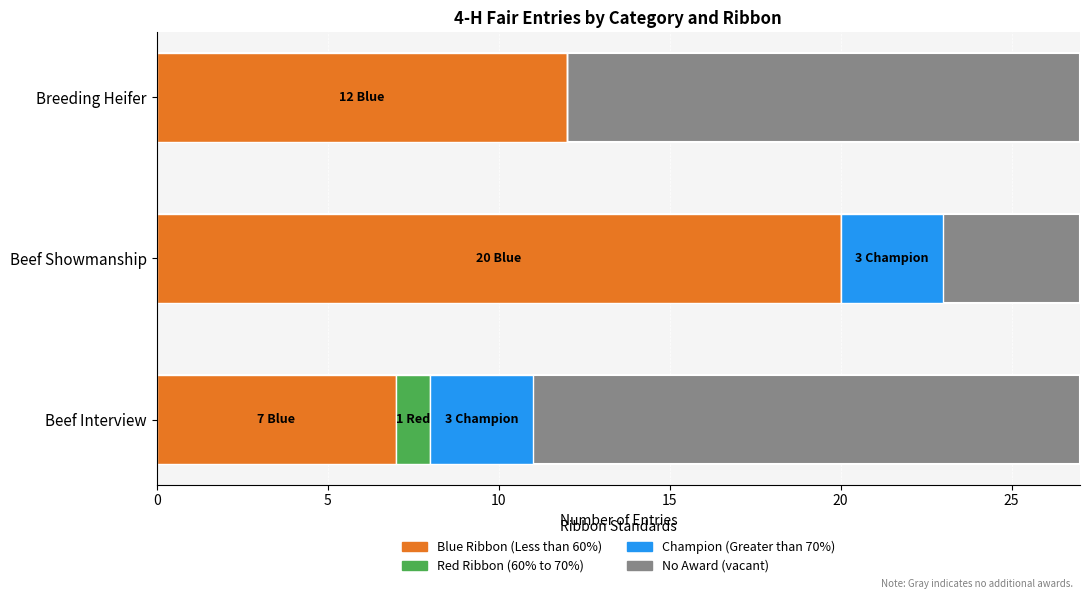

True or false: Champion (Exceeds Standard) has a value of 4 at Beef Interview.

False